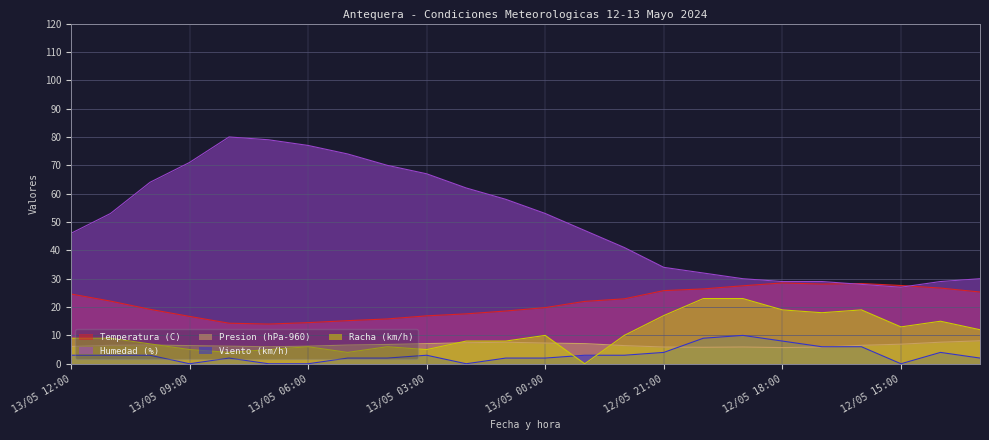

What is the difference between the Temperatura (C) values at 12/05 13:00 and 13/05 08:00?

11.0